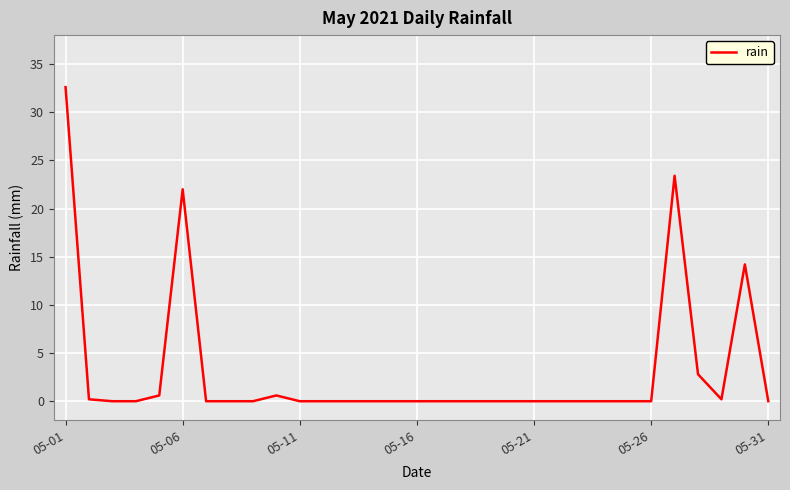

What is the difference between the maximum and minimum values?

32.6